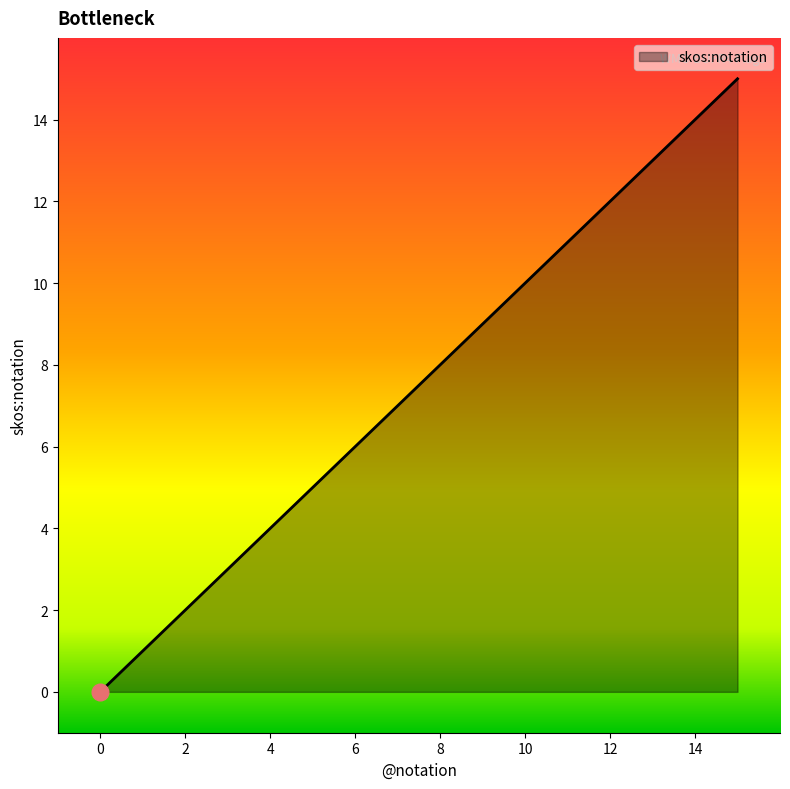

How many categories are shown in the chart?

11